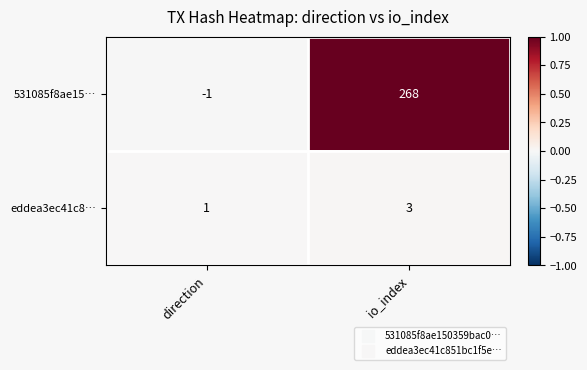

Count the number of categories in the chart.

2